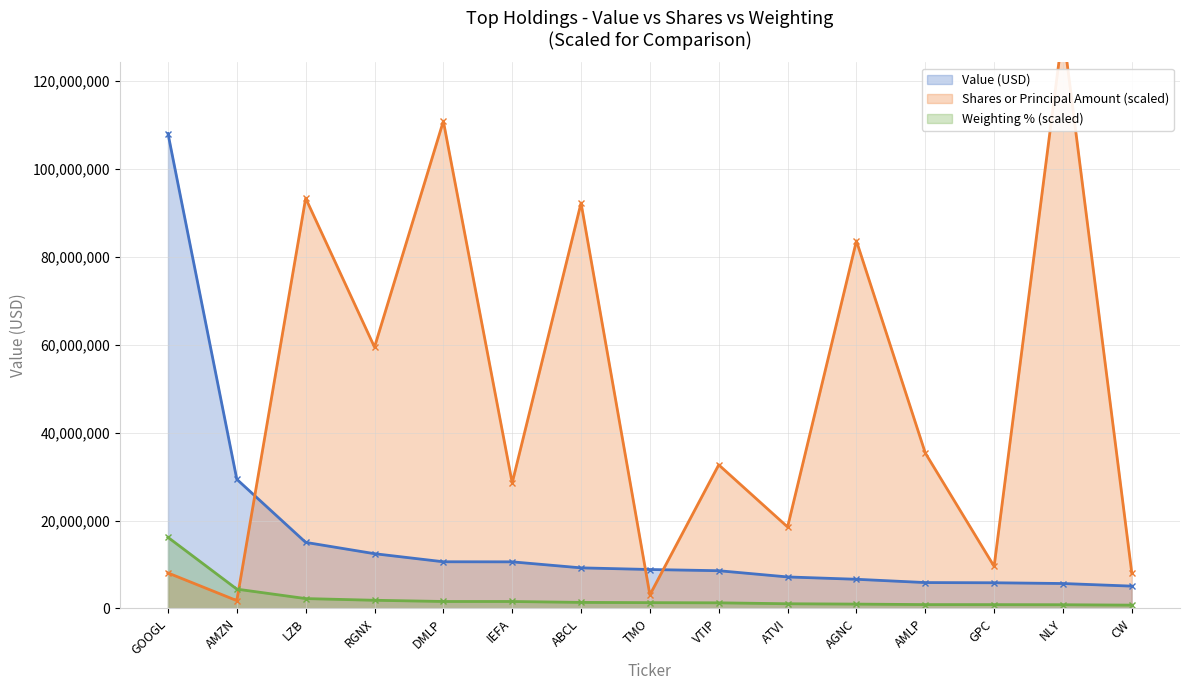

Read the Shares or Principal Amount value at GPC.

9588000.0